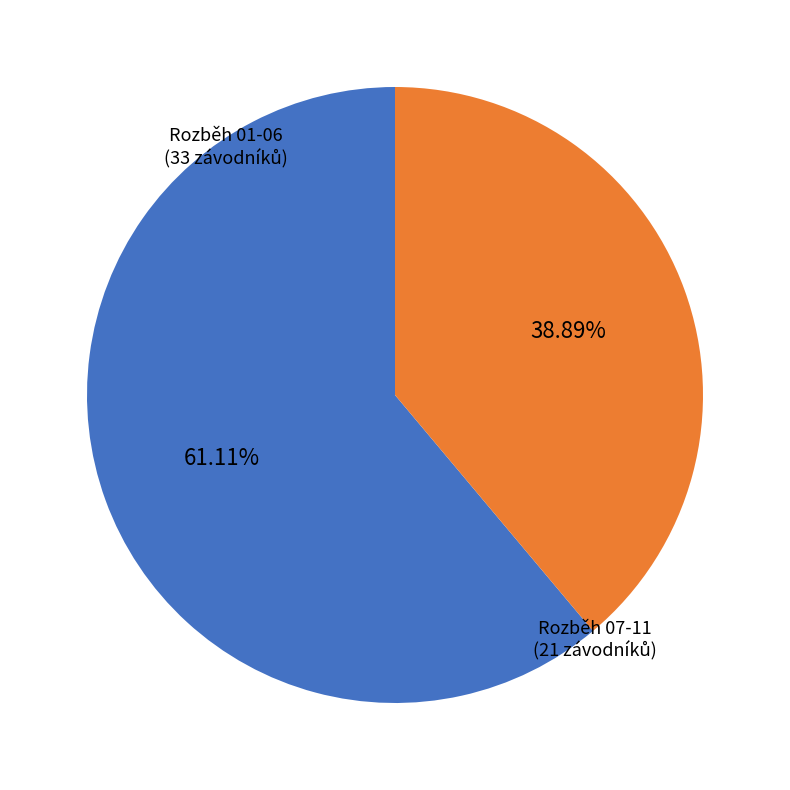

Rank the categories by value from highest to lowest.

Rozběh 01-06, Rozběh 07-11